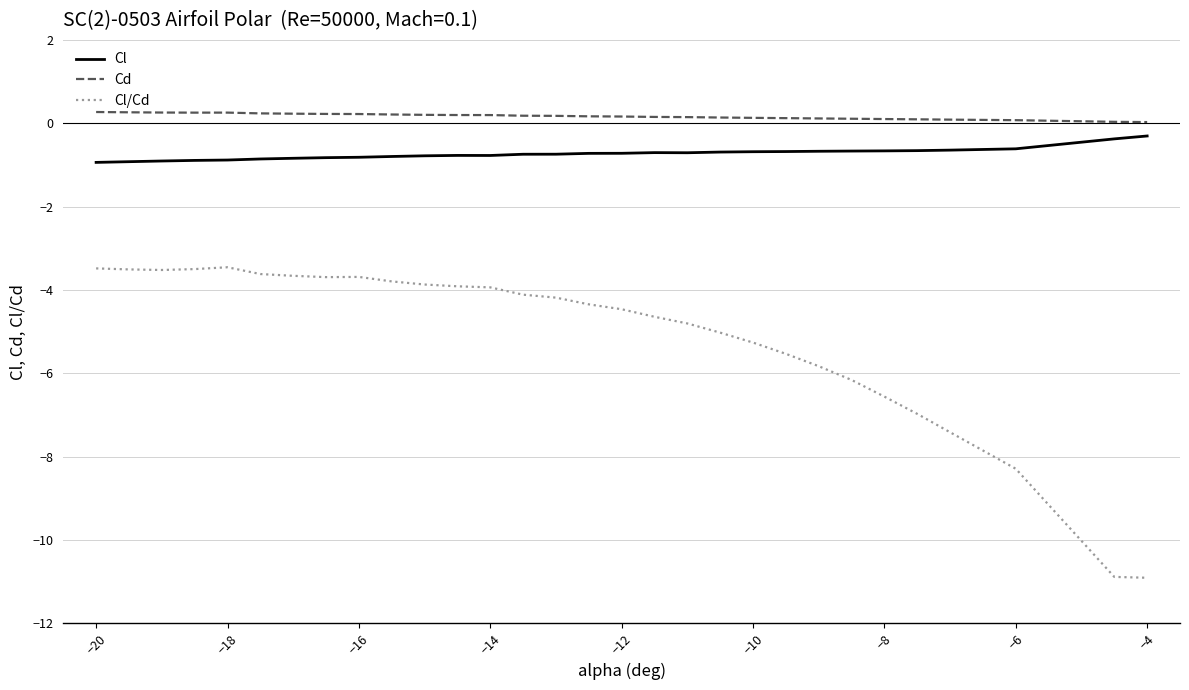

True or false: Cl and Cl/Cd intersect in this chart.

False